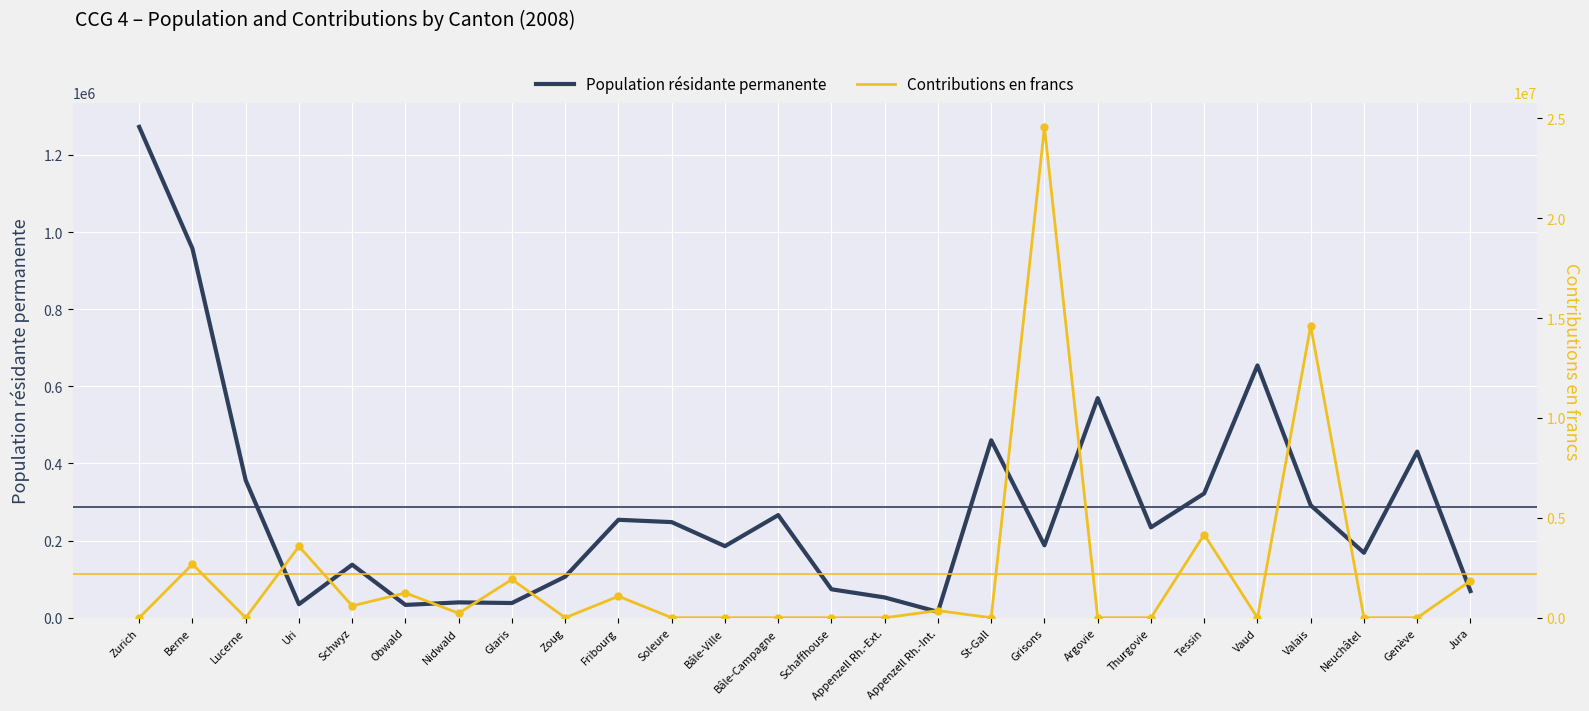

Which series has the widest spread of Y values?

Contributions en francs